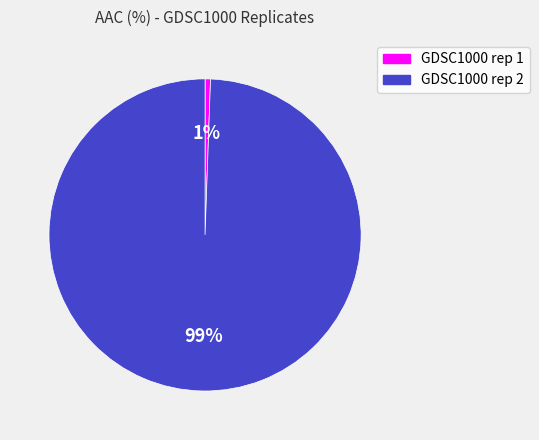

The GDSC1000 rep 1 slice represents 1% of the pie. True or false?

True